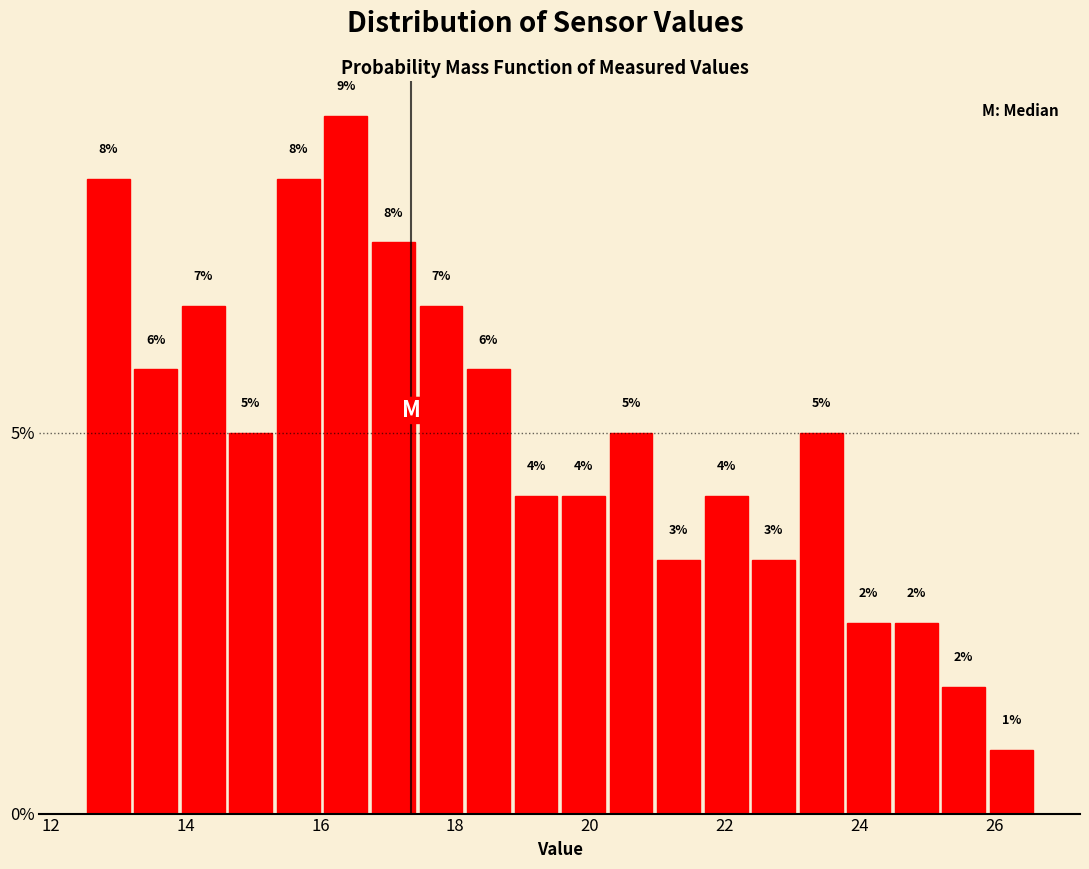

Read against the x-axis, roughly where is the centre of the tallest bar?

16.4